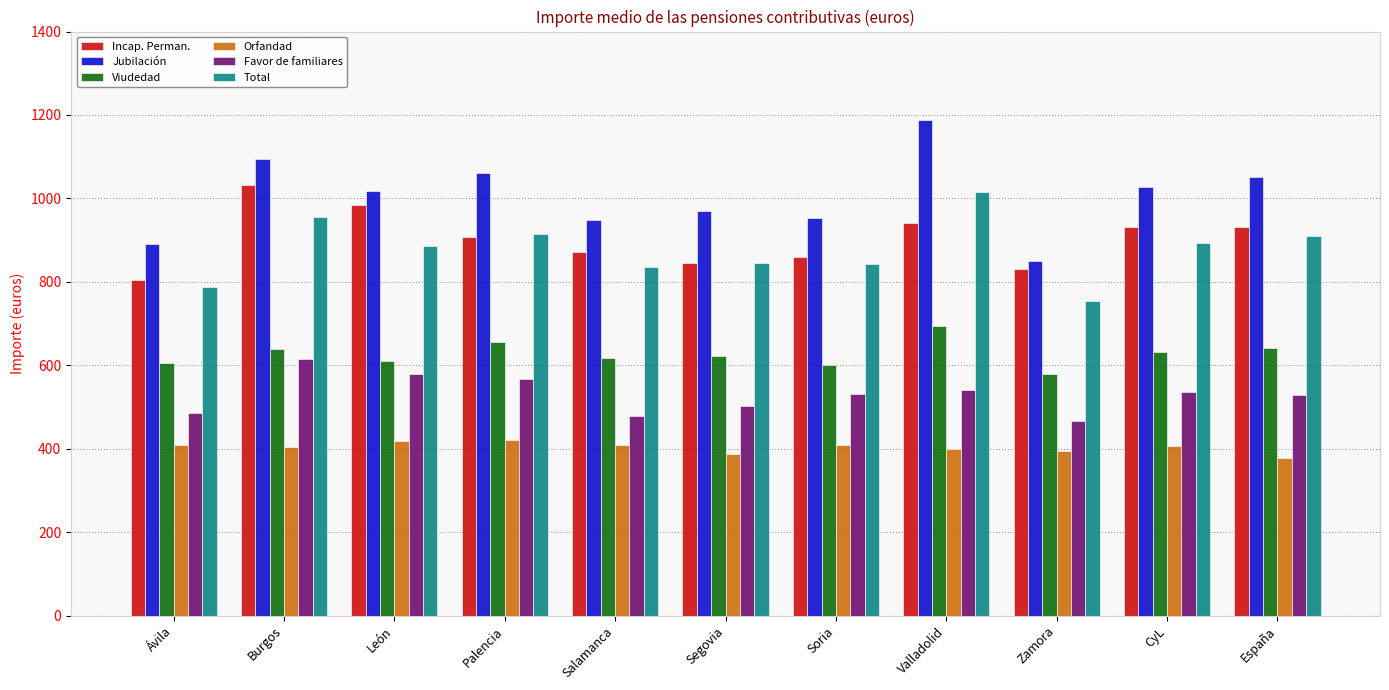

Are the bars grouped side by side (vs. stacked)?

Yes